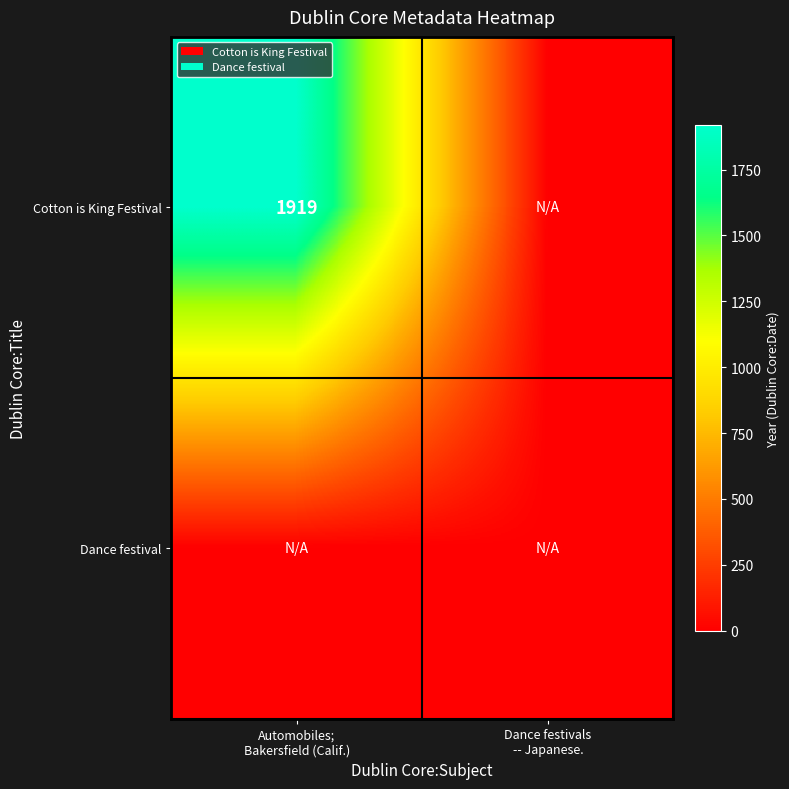

List the labels in order of Cotton is King Festival value, smallest first.

Dance festivals -- Japanese., Automobiles; Bakersfield (Calif.)